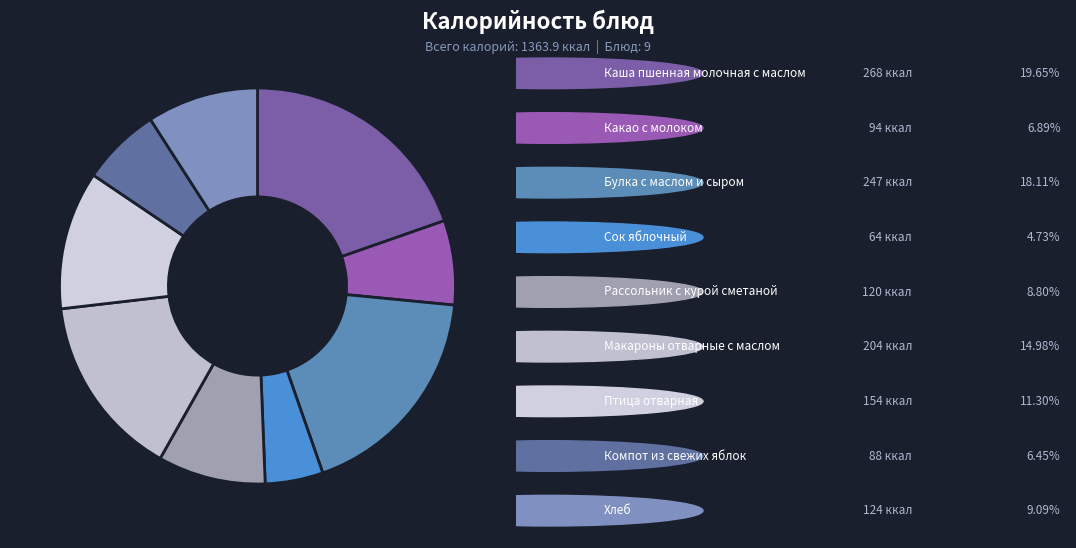

How many segments does this pie chart have?

9